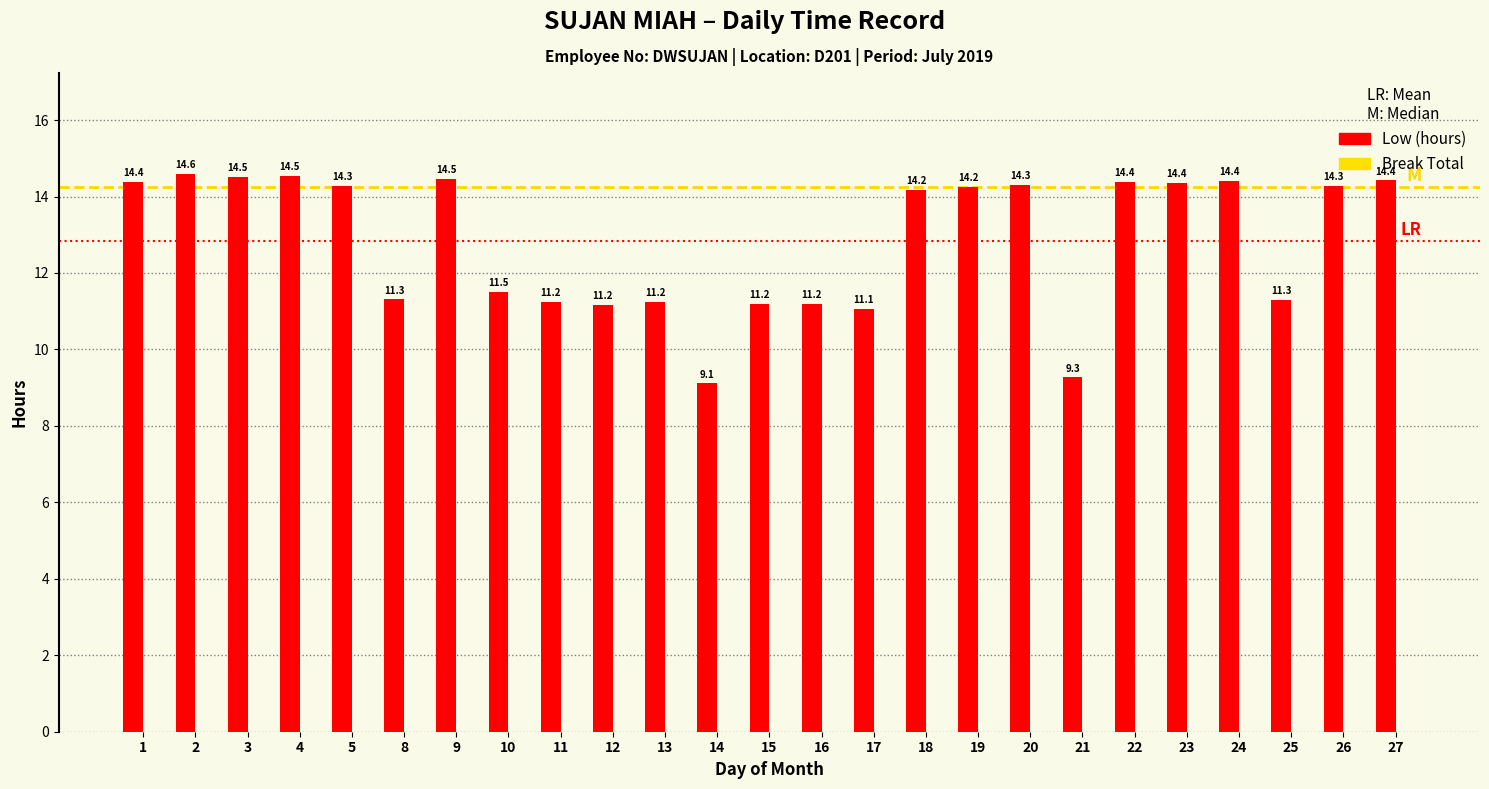

Where is the data nearest to the value 11?

17